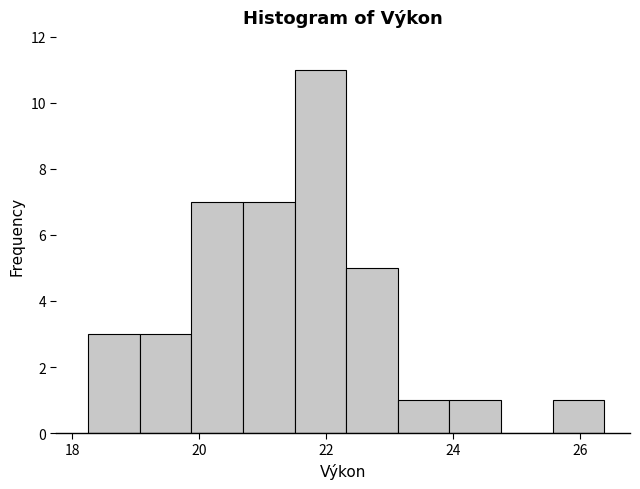

Reading left to right, transcribe this chart: for each bar, give the range it covers on the x-axis and its height. Neither the bar edges nor the heights are printed on the chart, so give them approximately, as read against the axes.

18.2 to 19.0: 3
19.0 to 19.8: 3
19.8 to 20.6: 7
20.6 to 21.6: 7
21.6 to 22.4: 11
22.4 to 23.2: 5
23.2 to 24.0: 1
24.0 to 24.8: 1
24.8 to 25.6: 0
25.6 to 26.4: 1